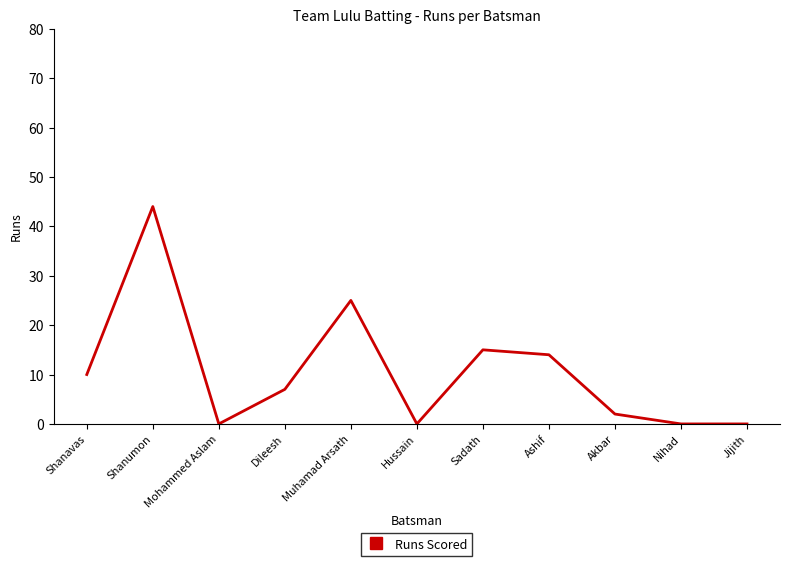

The chart shows a value of 7 at Muhamad Arsath. True or false?

False